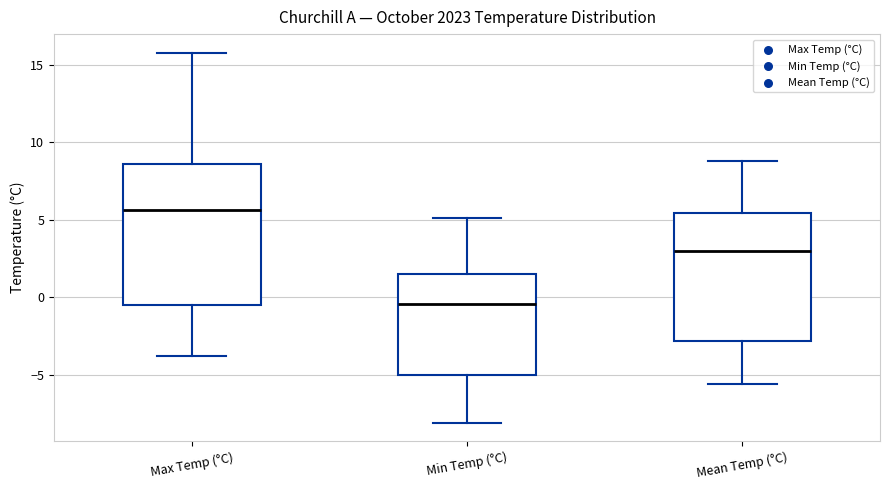

Which box is the tallest, from its lower edge to its upper edge?

Max Temp (°C)